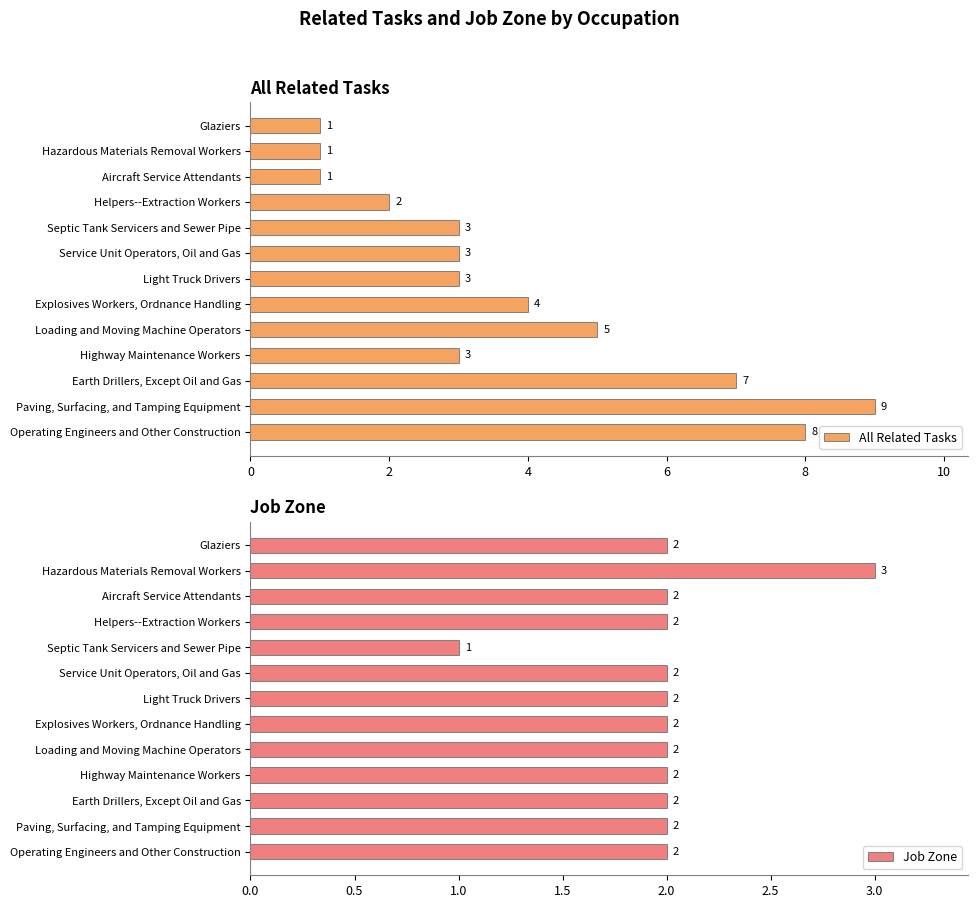

What is the difference between the maximum and minimum values in the All Related Tasks series?

8